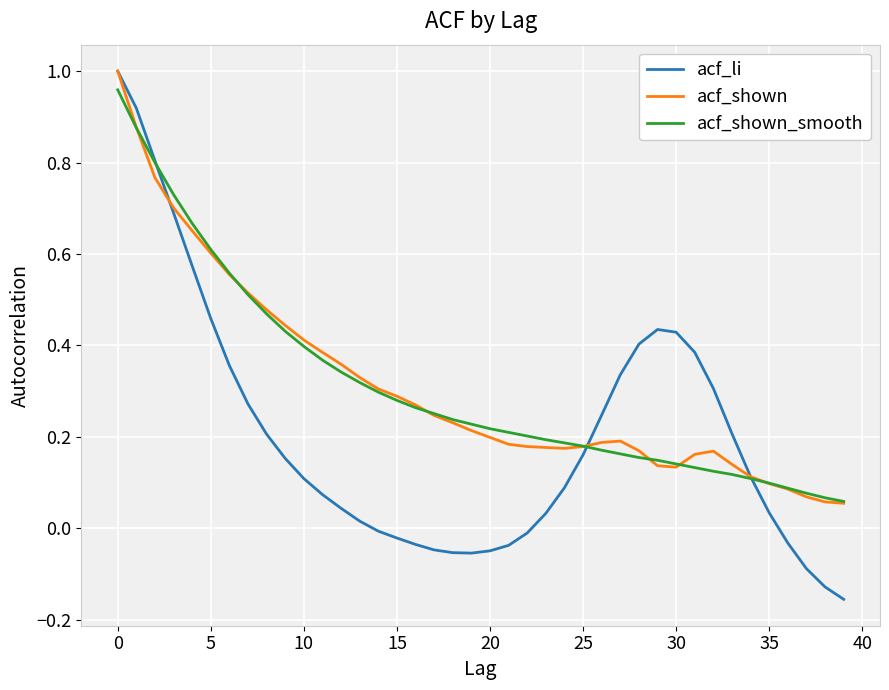

How many values in the acf_li series exceed 0?

27